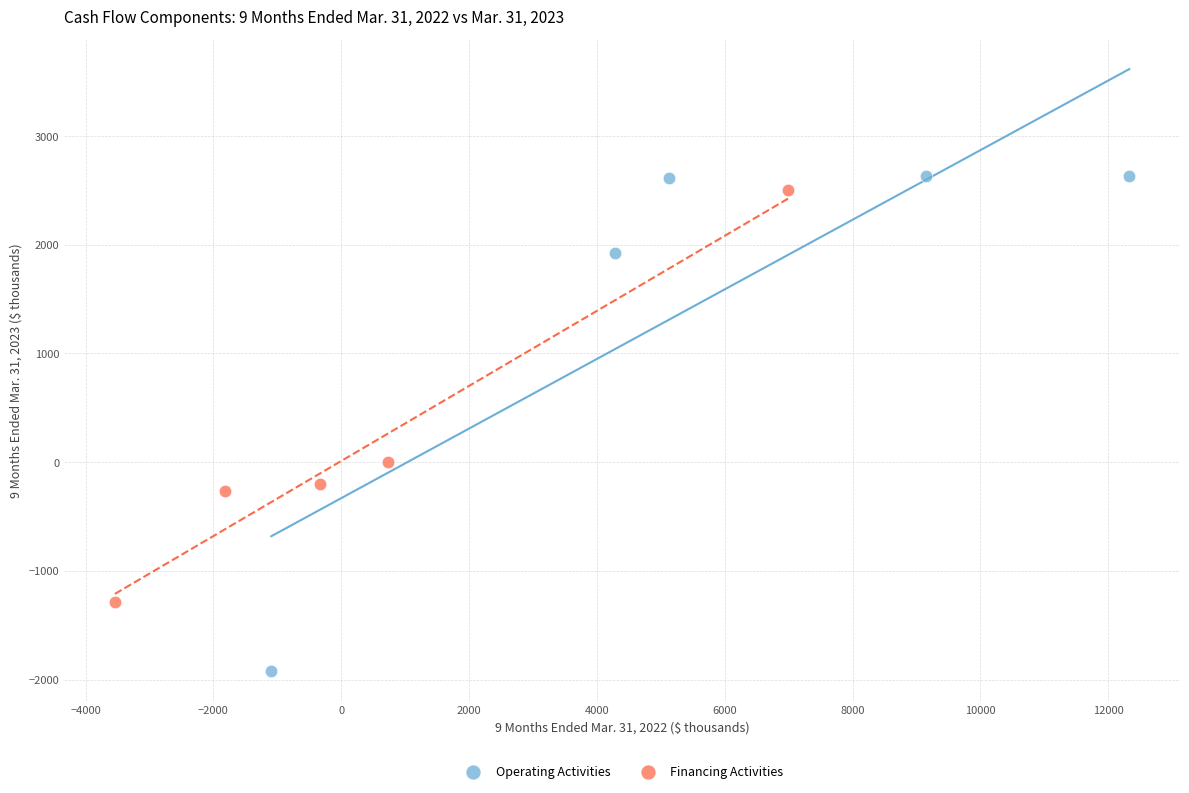

Which series has the largest Y range (max minus min)?

Operating Activities